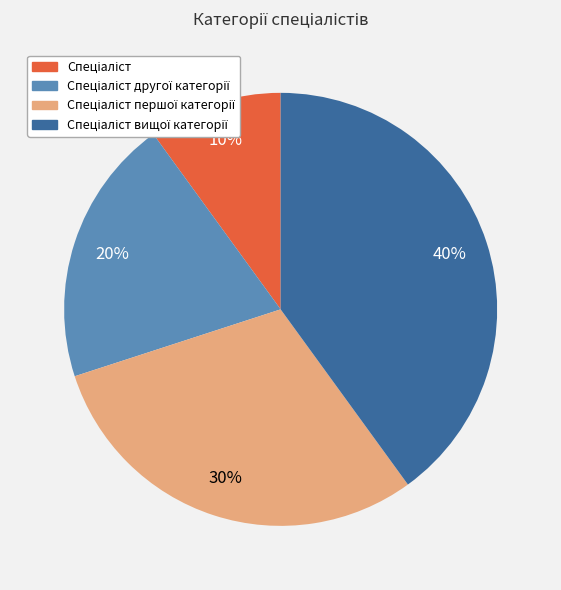

Is there any slice that represents more than half of the pie?

No